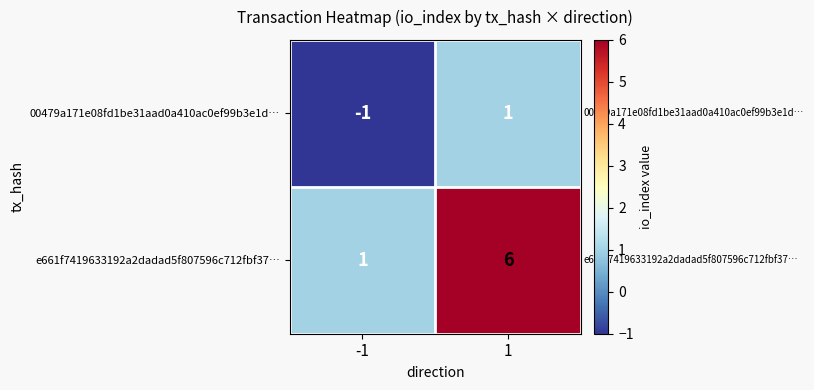

Which series changed the most between -1 and 1?

e661f7419633192a2dadad5f807596c712fbf37…